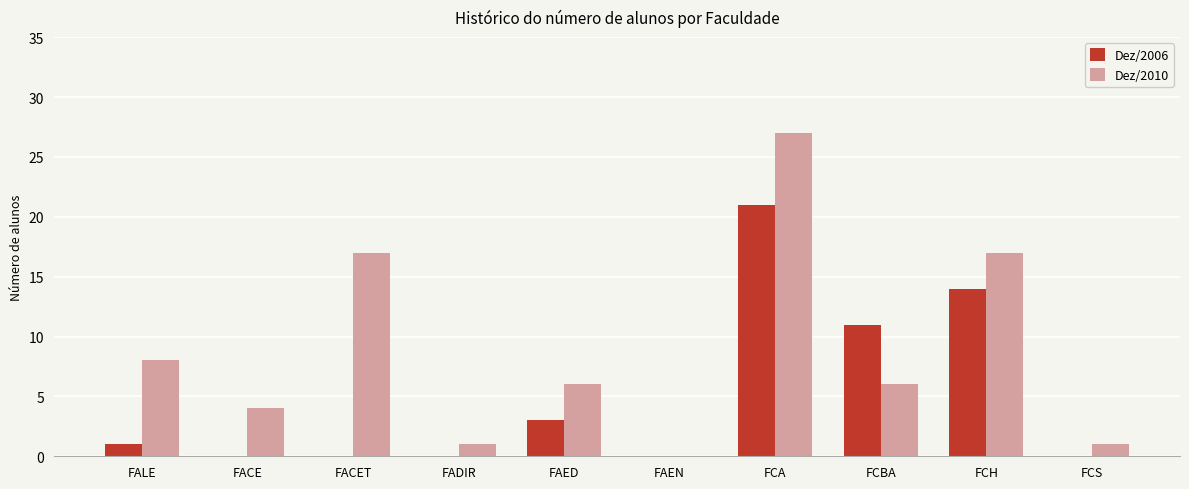

What is the spread (max minus min) of values at FACET?

17